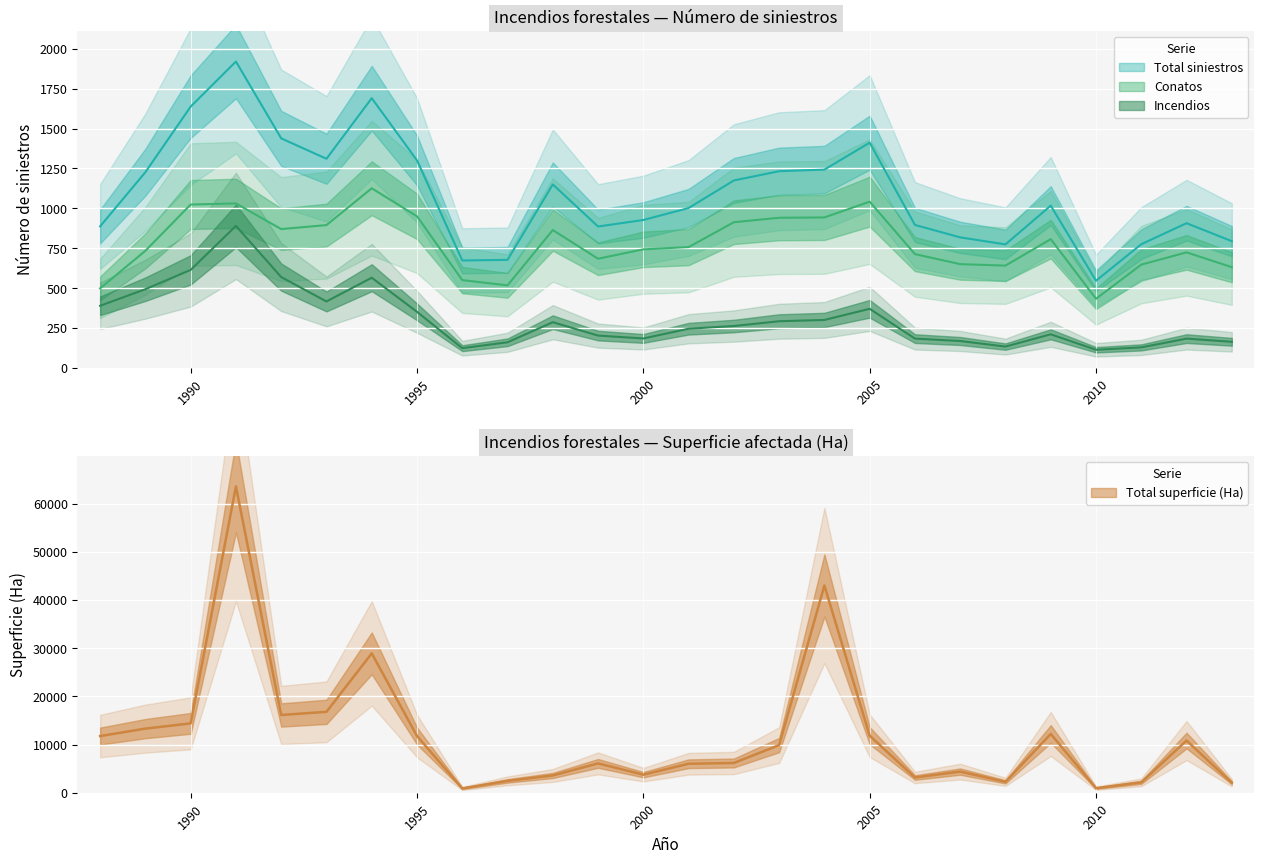

What is the difference between the highest and lowest values at 1988?

11375.9